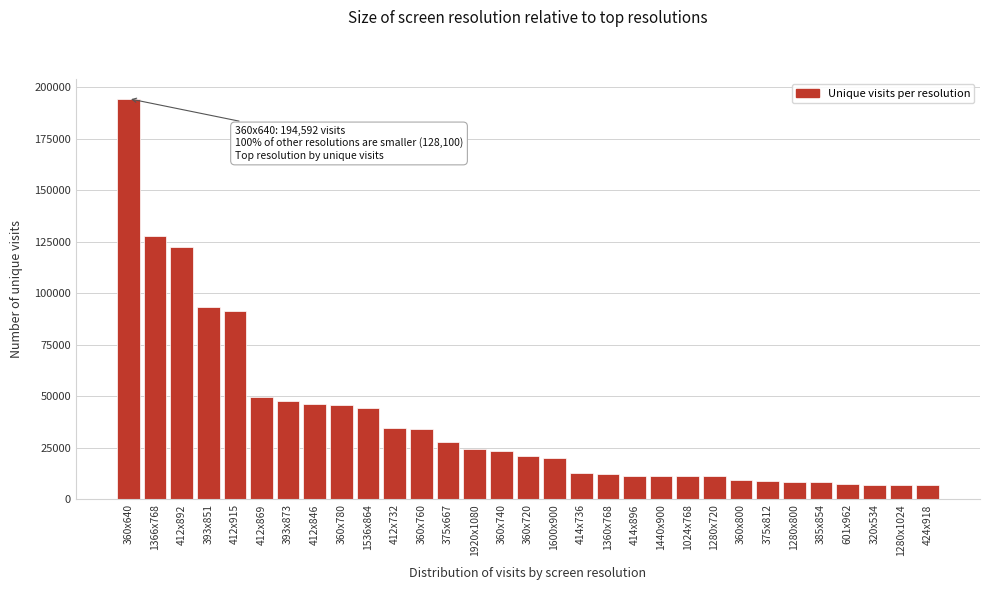

What is the difference between the maximum and second lowest values?

187526